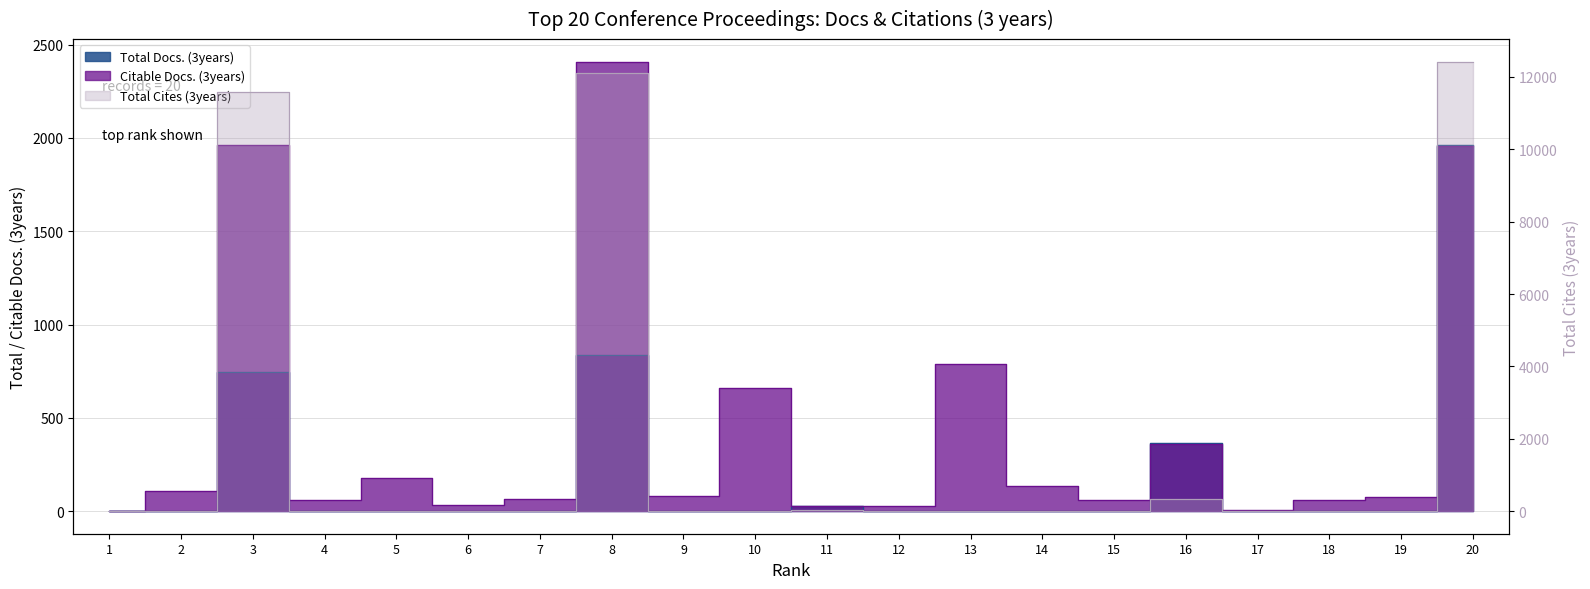

Does the chart have visible grid lines?

Yes